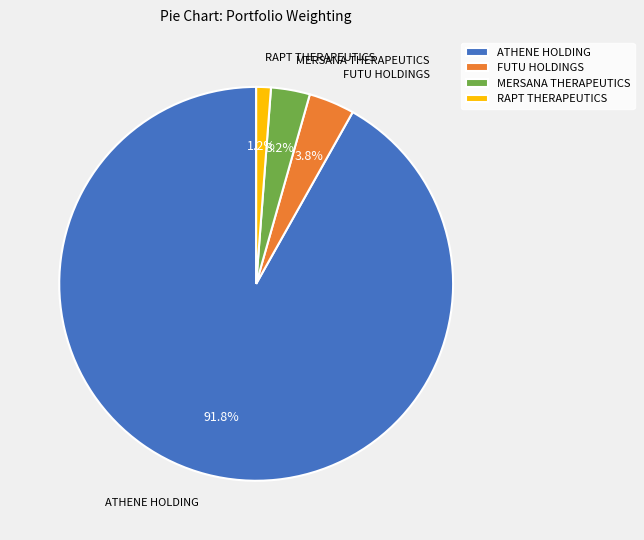

Which has a higher value, ATHENE HOLDING or RAPT THERAPEUTICS?

ATHENE HOLDING